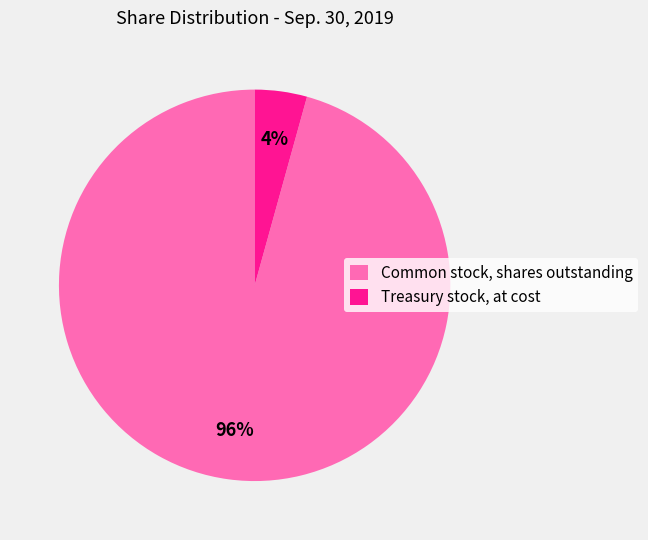

Which has a higher value, Treasury stock, at cost or Common stock, shares outstanding?

Common stock, shares outstanding